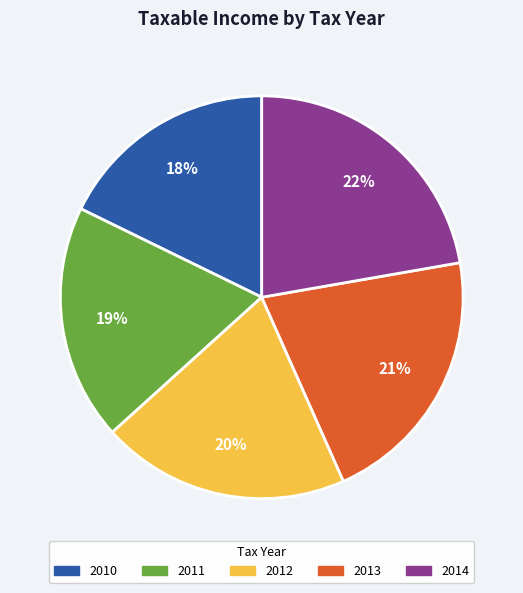

Which category has the biggest portion of the pie?

2014